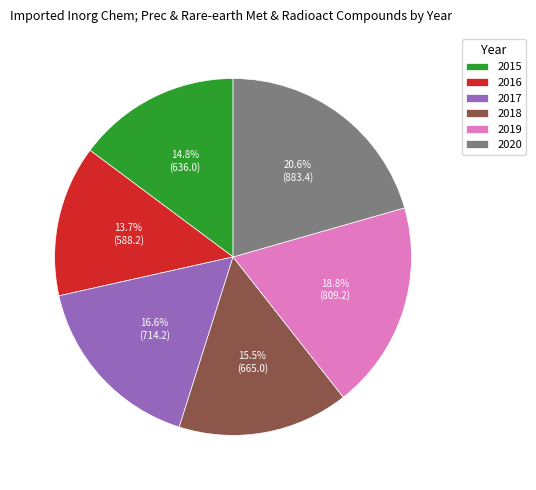

The 2020 slice represents 35% of the pie. True or false?

False